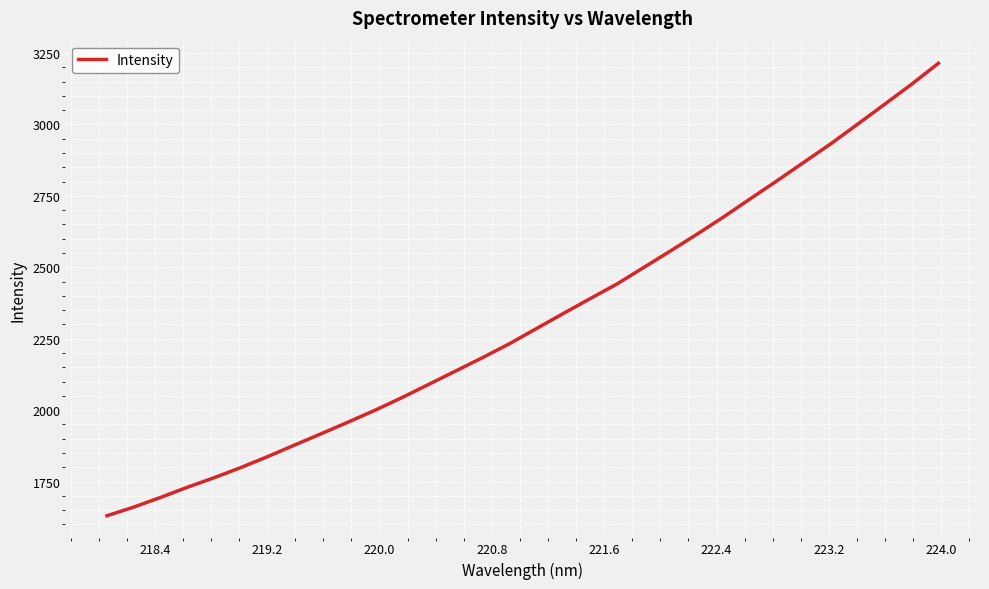

What is the maximum value shown in the chart?

3214.1